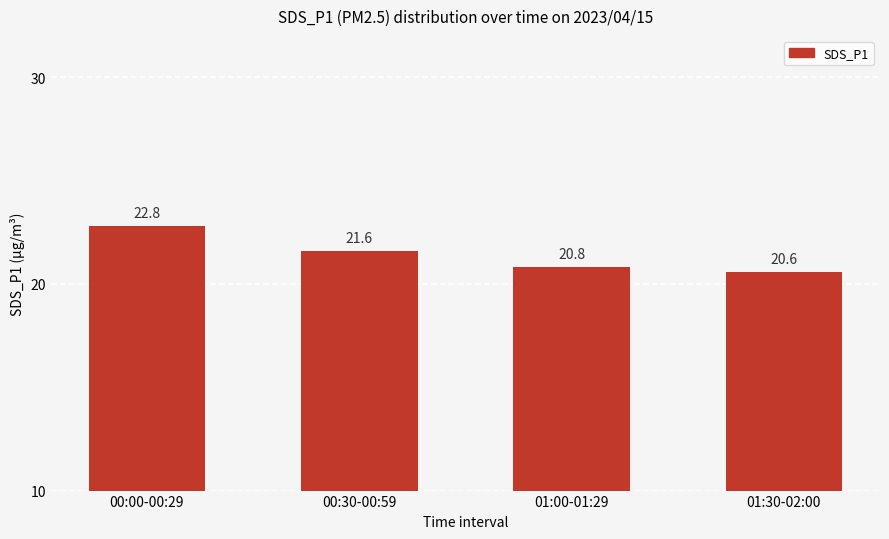

True or false: the data shows 12.4 at 01:30-02:00.

False